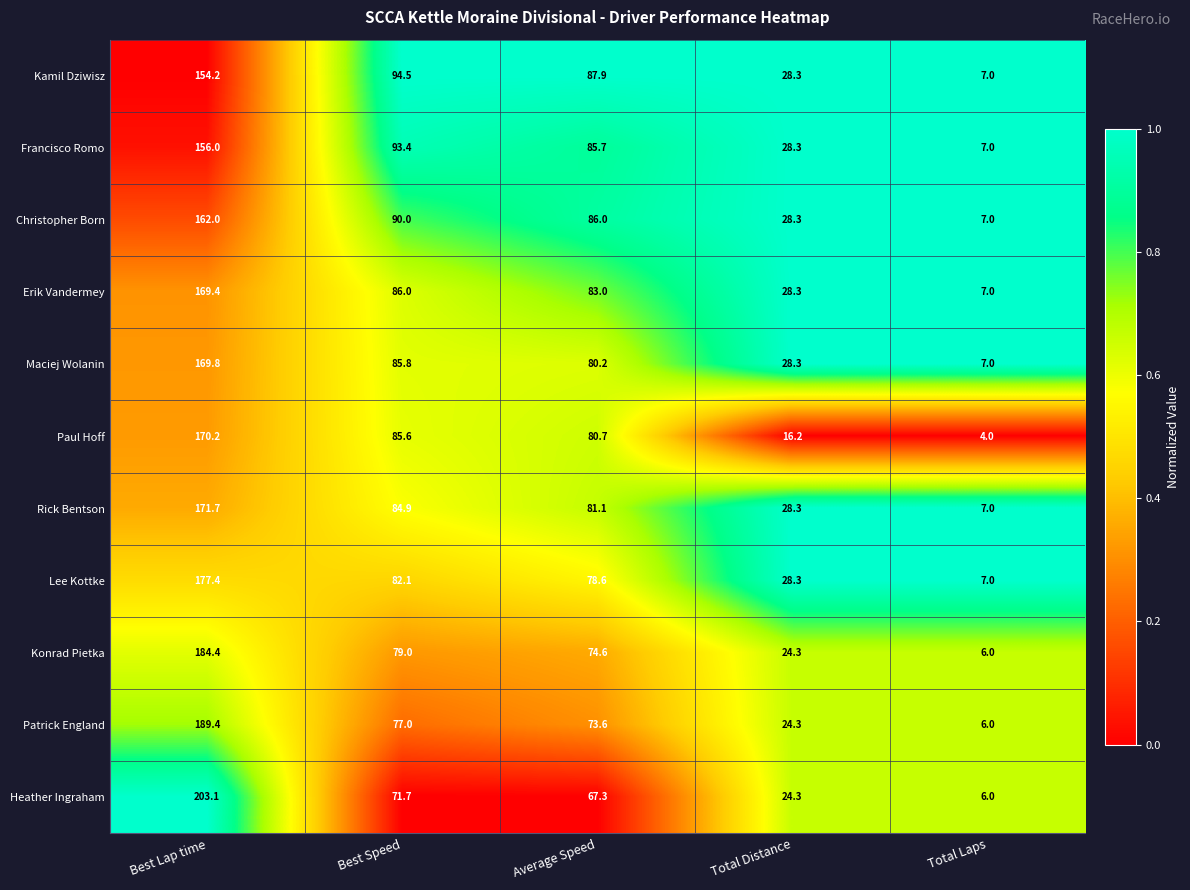

Which series changed the most between Best Speed and Average Speed?

Francisco Romo